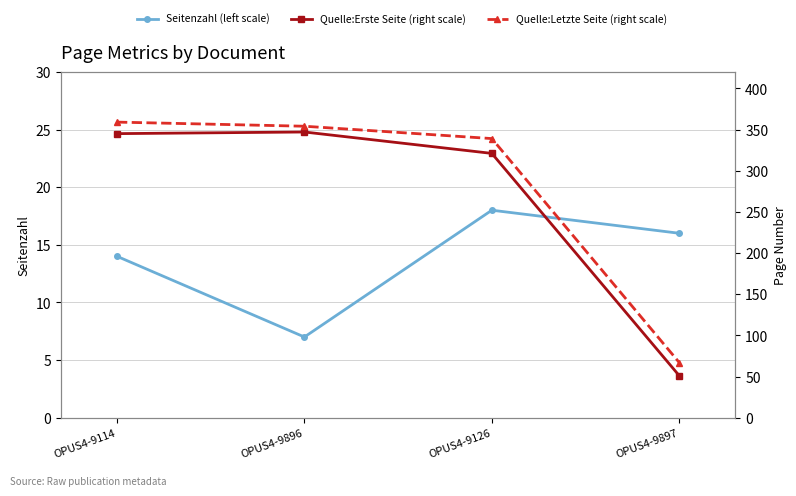

What position from the right is OPUS4-9126?

2